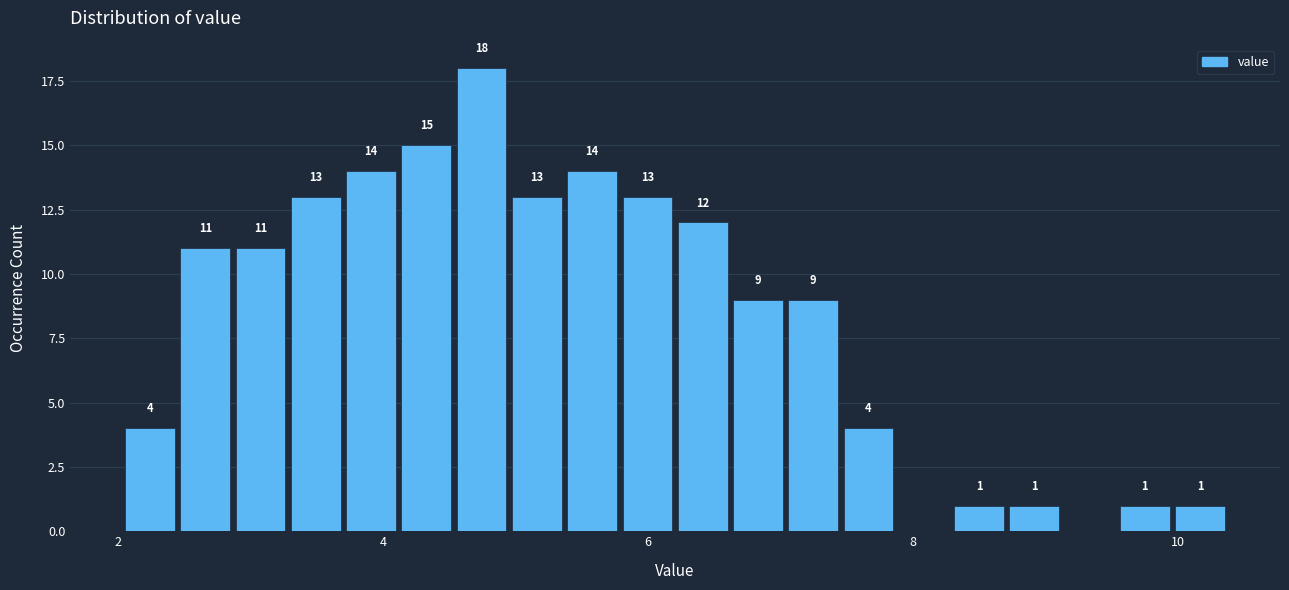

Around what value on the x-axis is the tallest bar? Give the approximate position of its centre, as read against the axis.

4.8